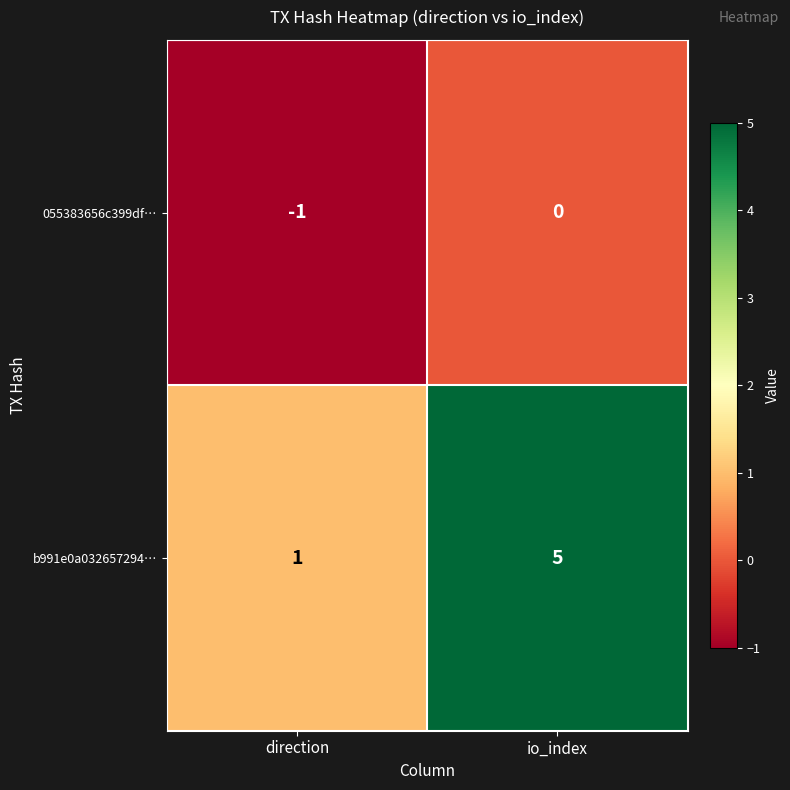

Where is 055383656c399df… nearest to the value 0?

io_index